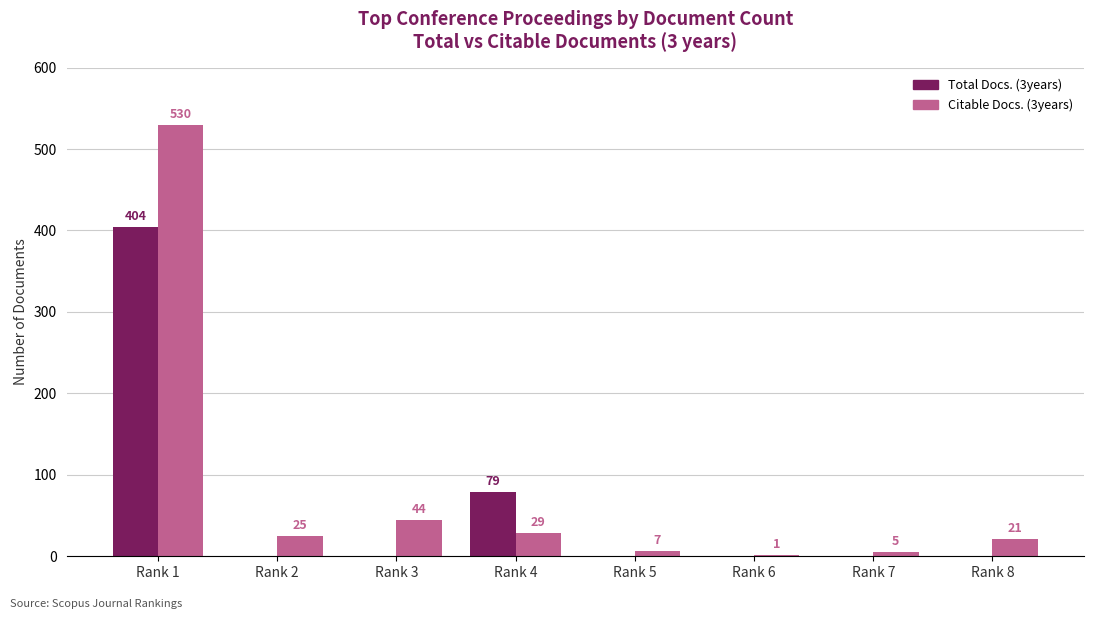

True or false: Total Docs. (3years) has a value of 0 at Rank 6.

True